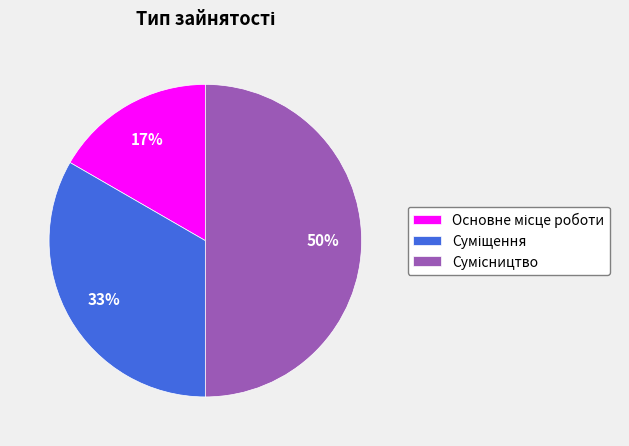

To the nearest percent, what is the difference between the largest and smallest slice percentages?

33%